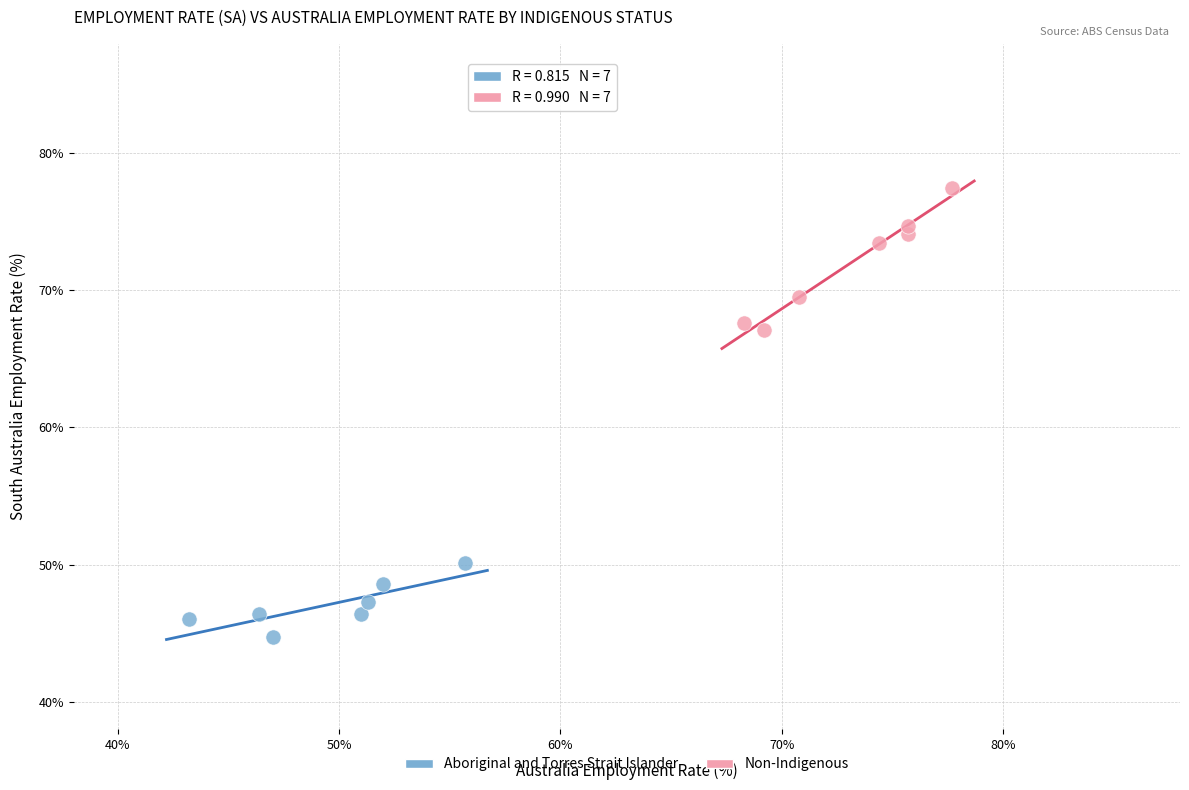

Which series contains the highest Y value?

Non-Indigenous